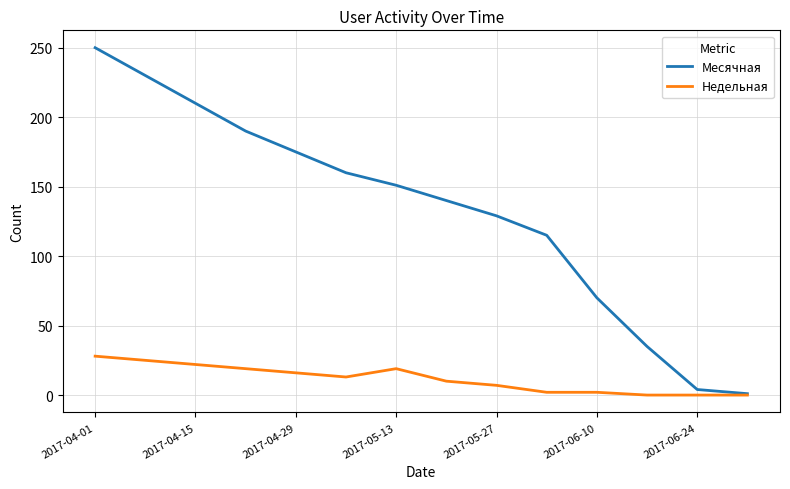

What is the difference between the second highest and minimum values in the Месячная series?

229